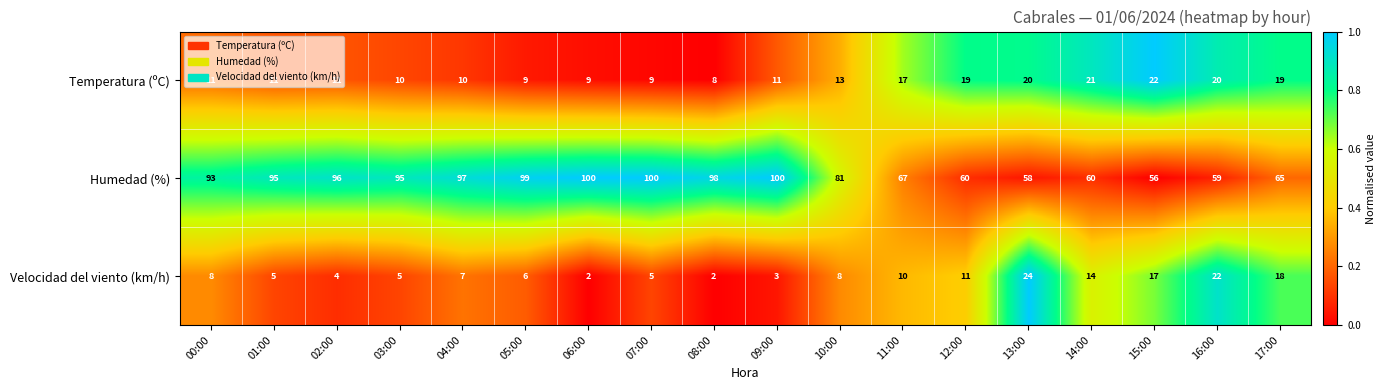

The value of Temperatura (ºC) at 05:00 is 14. True or false?

False